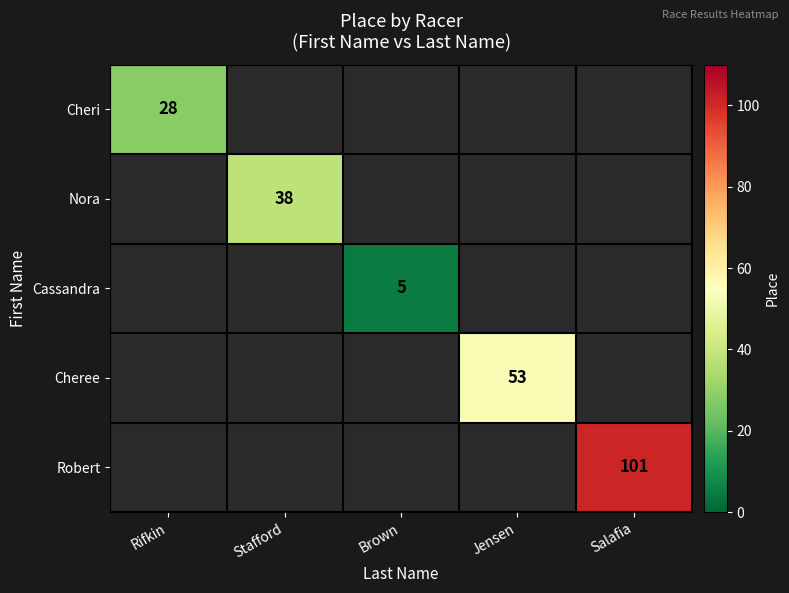

Is it true that Cheri equals 28 at Rifkin?

True